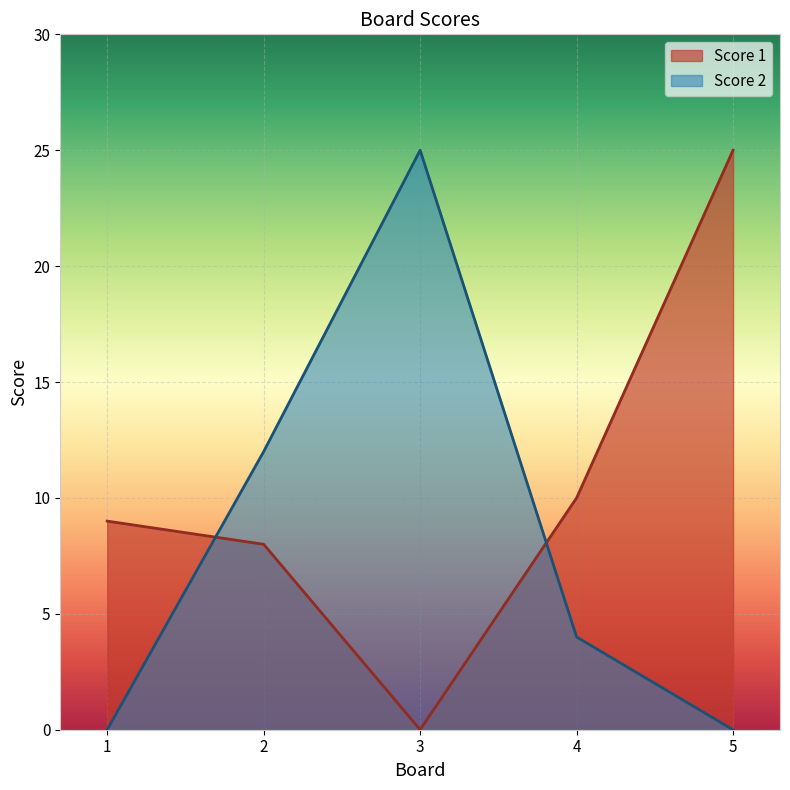

Is it true that Score 2 equals 4 at 4?

True